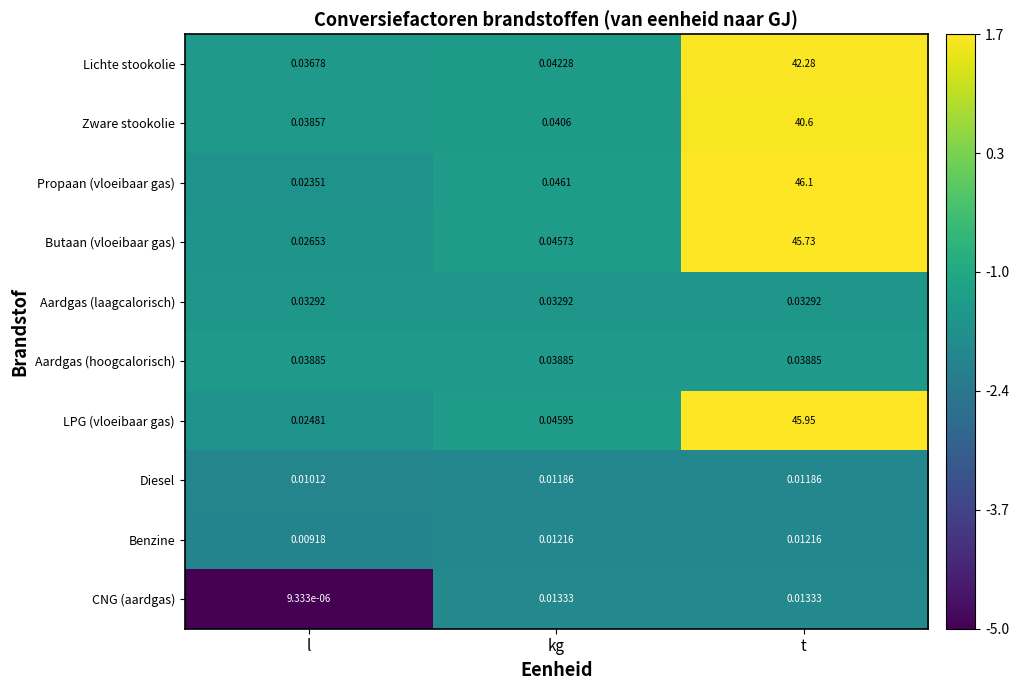

Is the value of Butaan (vloeibaar gas) at l greater than the value of Aardgas (laagcalorisch) at l?

No